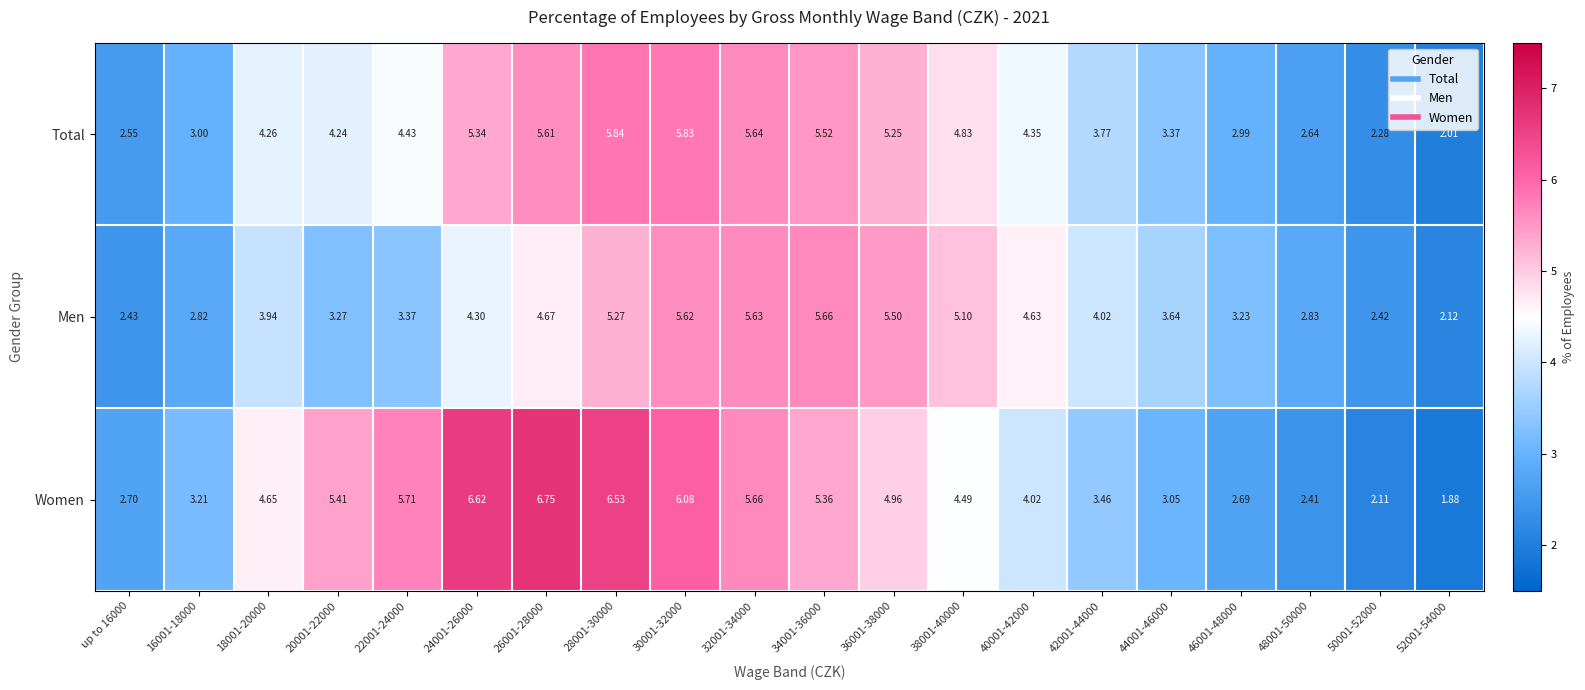

Which series has the largest range (max minus min)?

Women